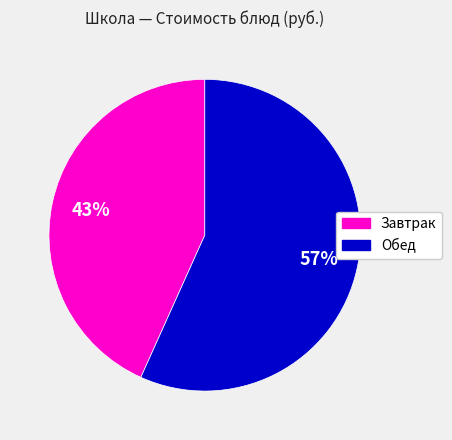

Does Завтрак represent more than half of the total?

No